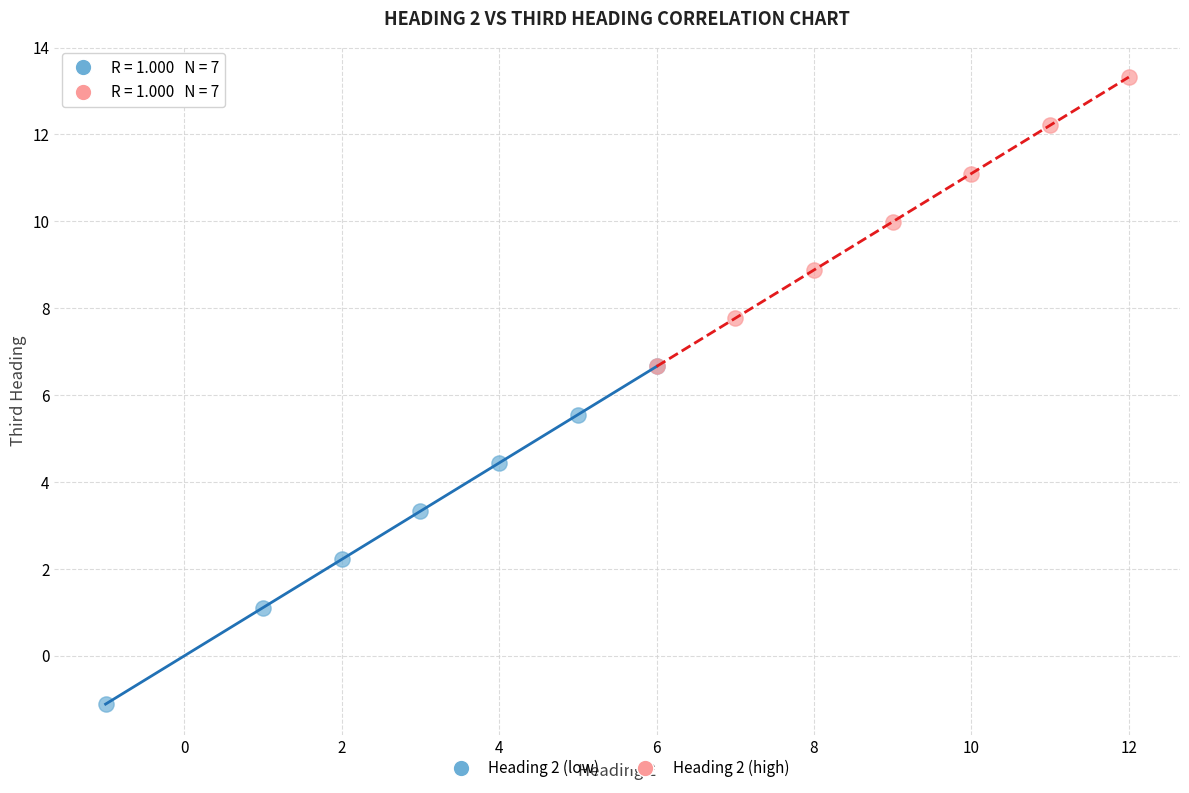

Which series has the widest spread of Y values?

Heading 2 (low)